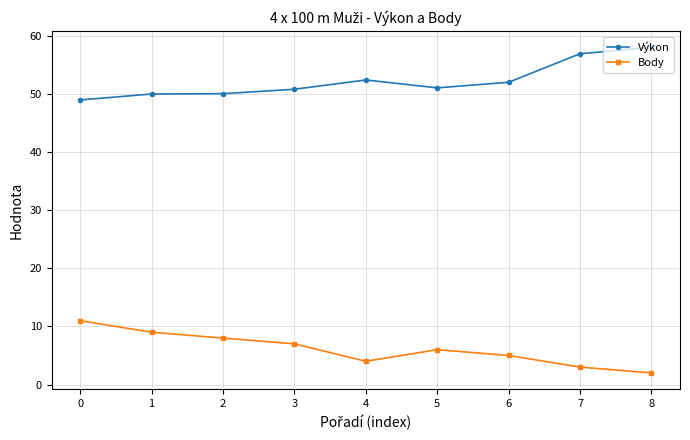

What is the smallest value displayed?

2.0